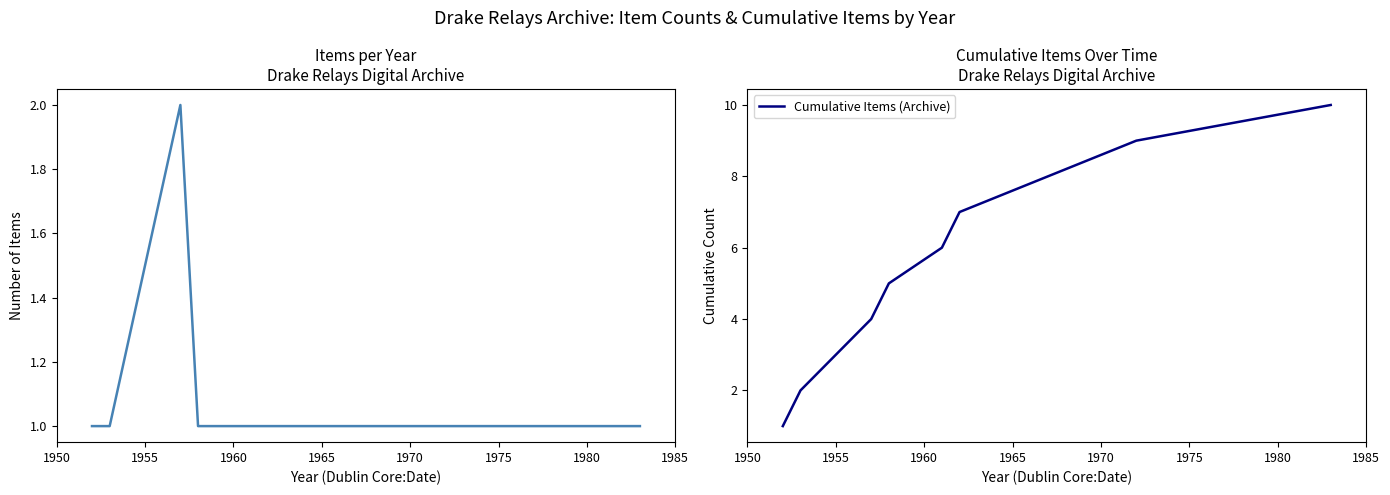

How many values in the Cumulative Items (Archive) series exceed 6?

4